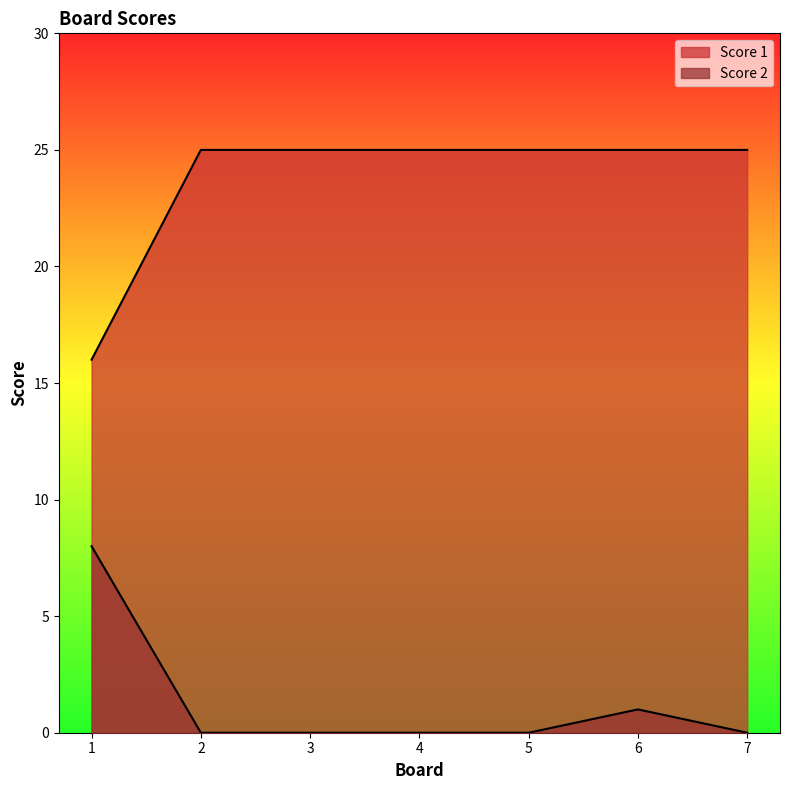

Is the value of Score 1 at 5 greater than the value of Score 2 at 7?

Yes